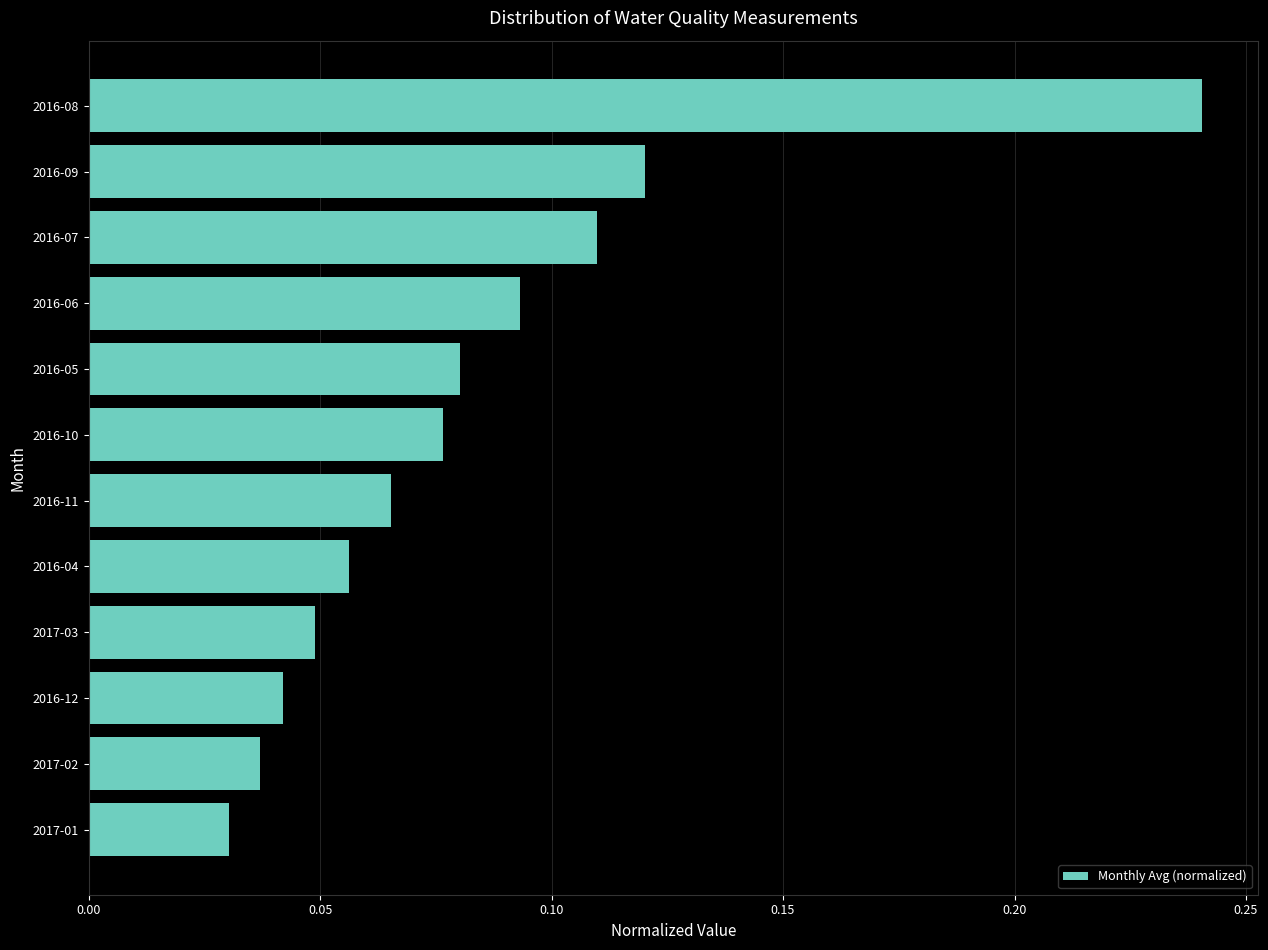

List the labels in order of value, largest first.

2016-08, 2016-09, 2016-07, 2016-06, 2016-05, 2016-10, 2016-11, 2016-04, 2017-03, 2016-12, 2017-02, 2017-01